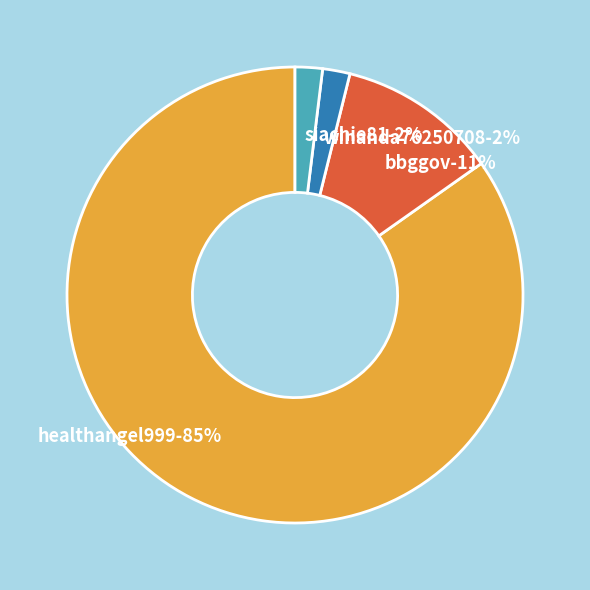

How many segments does this pie chart have?

4